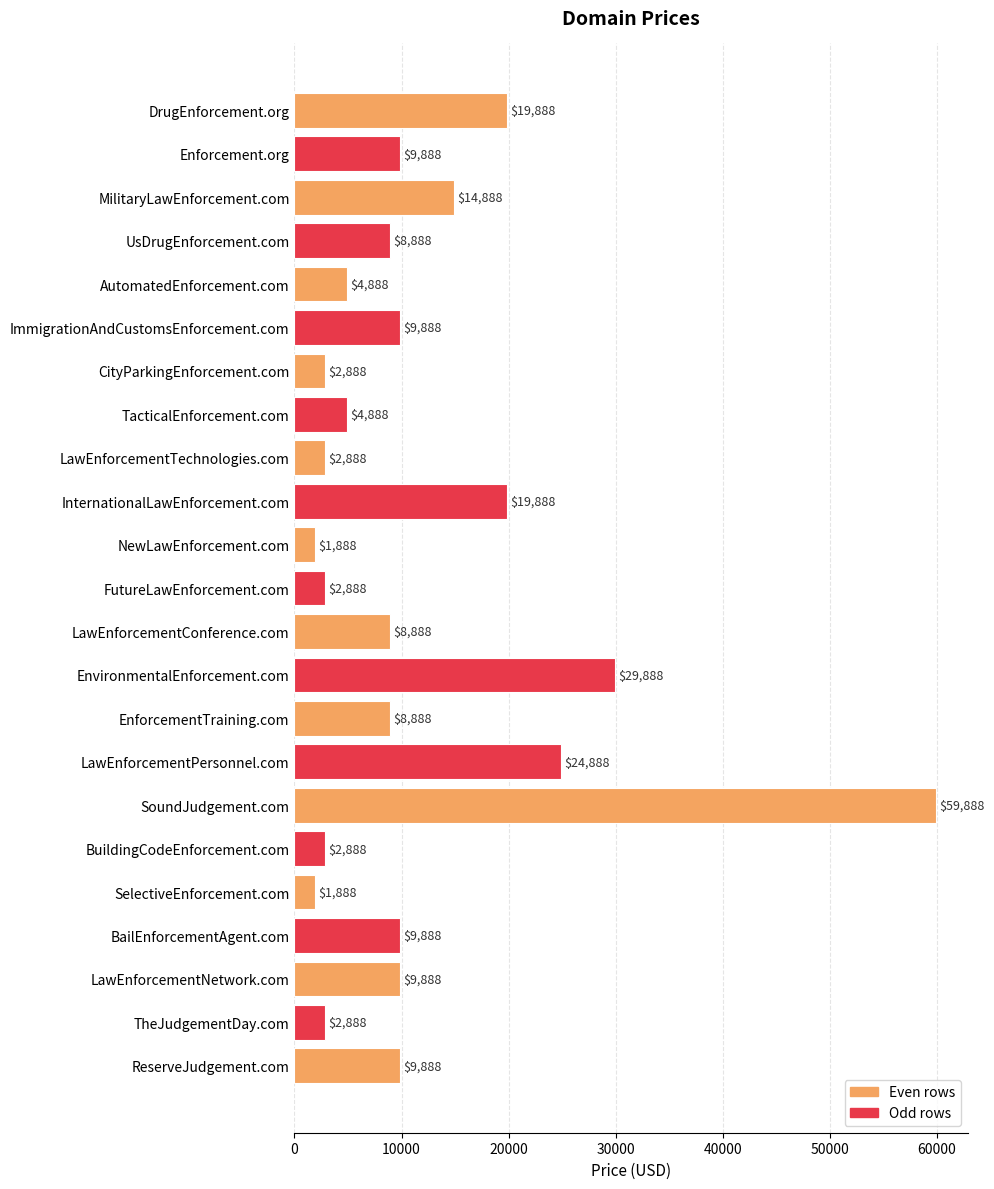

Where is the data nearest to the value 30888?

EnvironmentalEnforcement.com